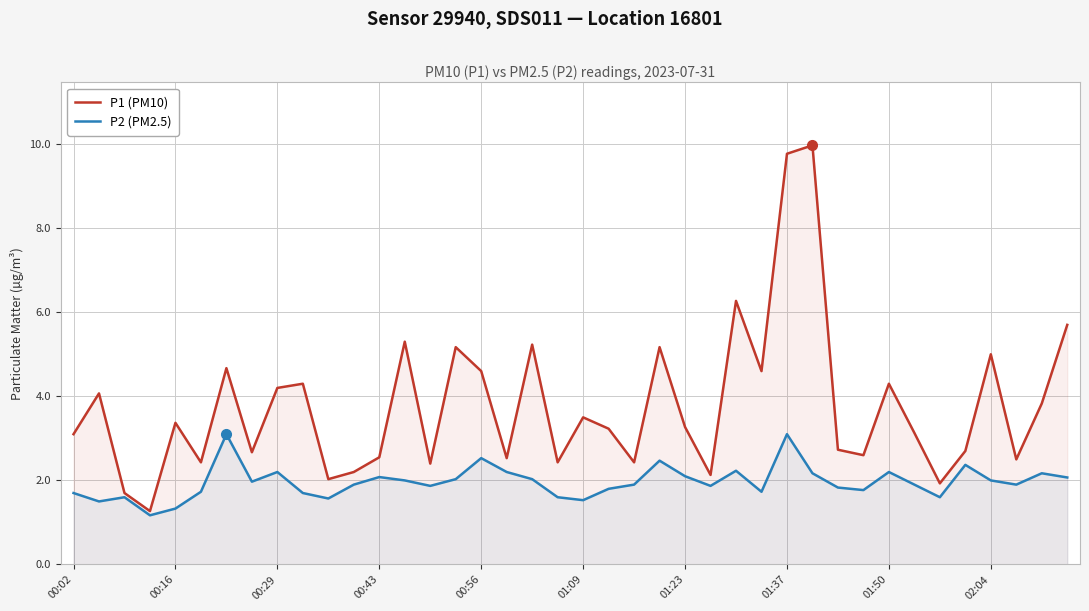

Is the value of P2 (PM2.5) at 35 greater than the value of P1 (PM10) at 17?

No